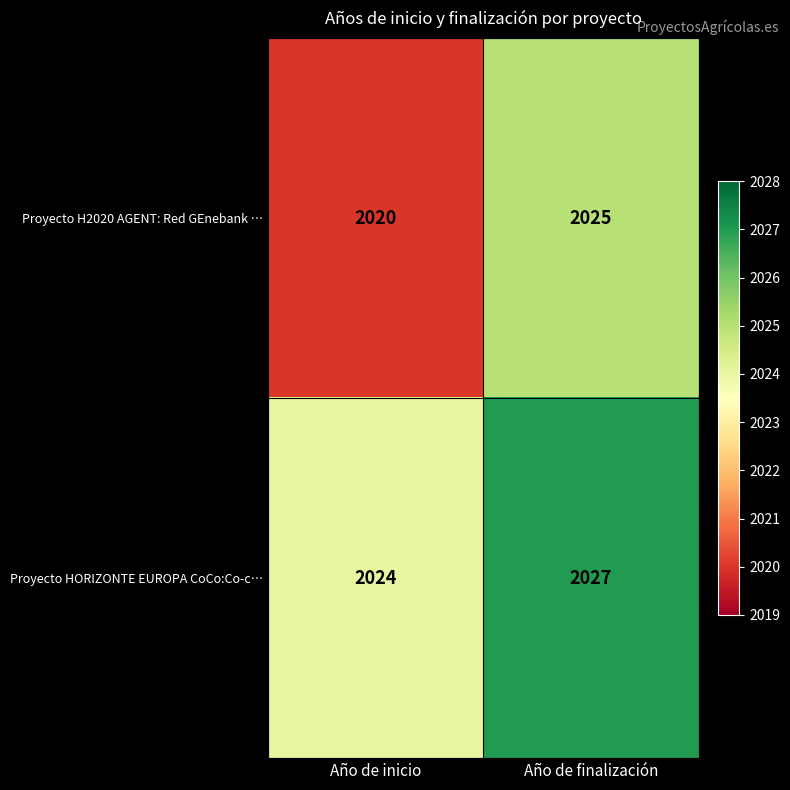

The value of Proyecto H2020 AGENT: Red GEnebank … at Año de inicio is 2020. True or false?

True